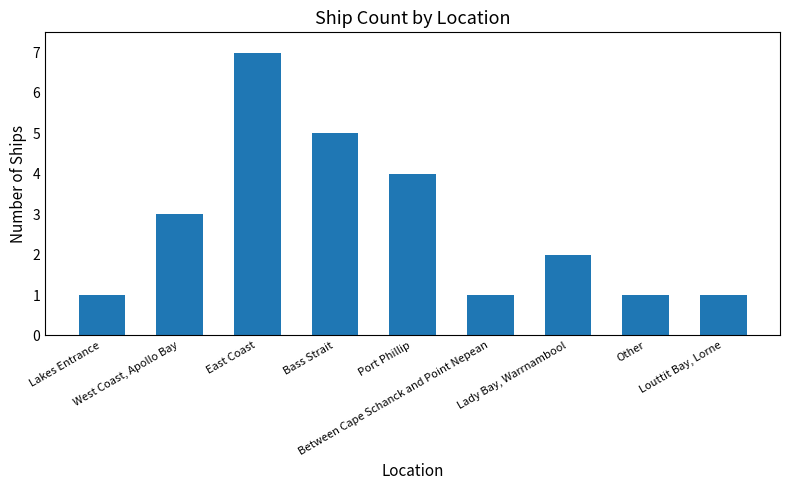

What is the ratio of the value at East Coast to the value at Lady Bay, Warrnambool?

3.5